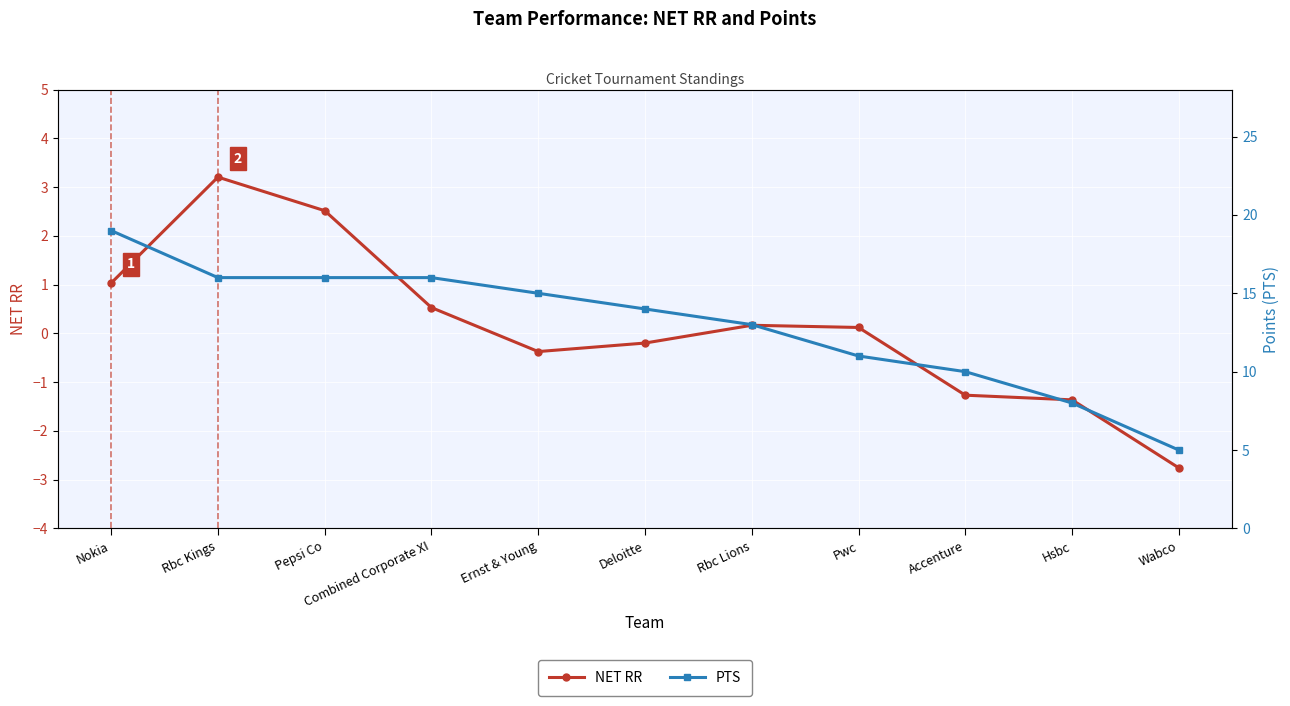

True or false: PTS has more than 0 points higher than both neighbors.

False